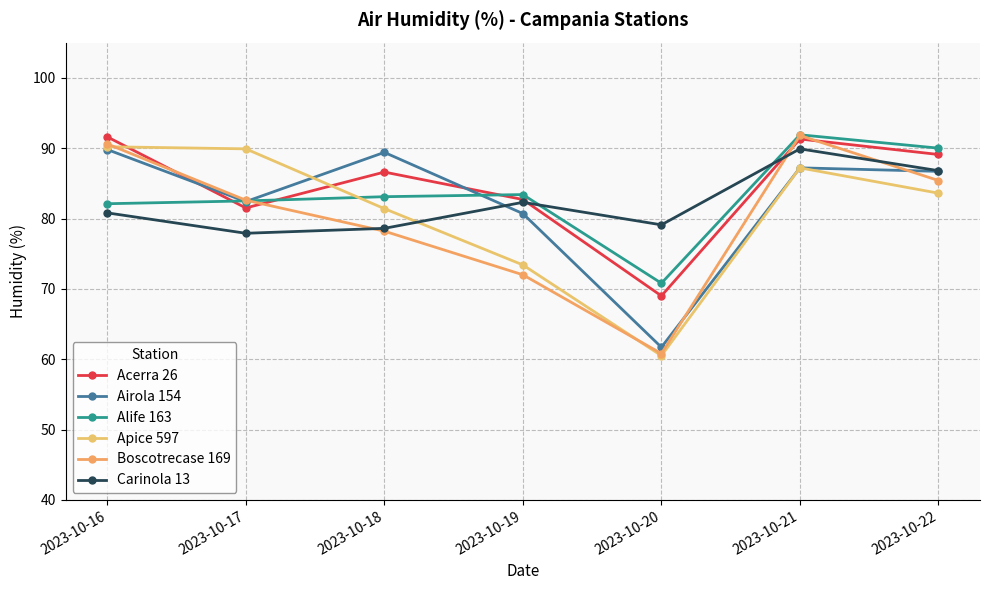

Reading right to left, transcribe all the data shown in this chart.

Acerra 26: 89.1	91.3	69.0	82.7	86.6	81.5	91.6
Airola 154: 86.7	87.2	61.7	80.7	89.4	82.4	89.8
Alife 163: 90.0	91.9	70.8	83.4	83.1	82.5	82.1
Apice 597: 83.6	87.2	60.5	73.4	81.4	89.9	90.2
Boscotrecase 169: 85.4	91.8	60.8	72.0	78.2	82.6	90.6
Carinola 13: 86.8	89.9	79.1	82.3	78.6	77.9	80.8